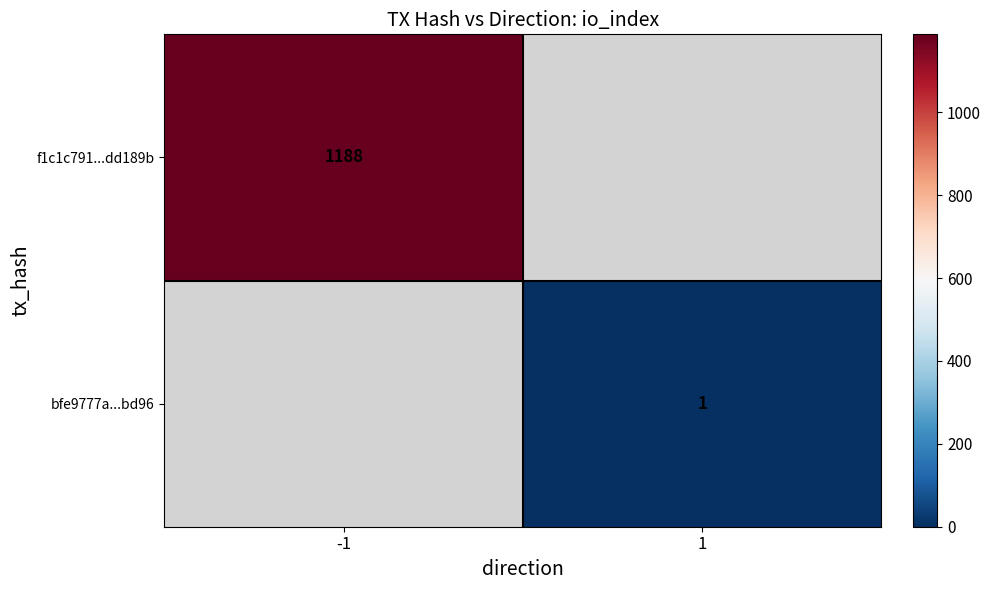

The value of f1c1c791...dd189b at -1 is 1188. True or false?

True